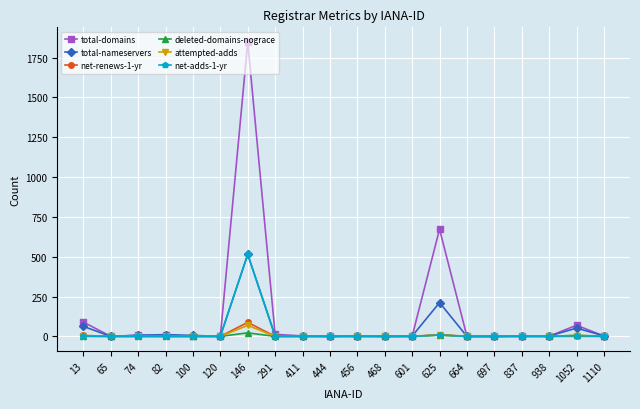

True or false: total-nameservers has more than 0 interior local peaks.

True